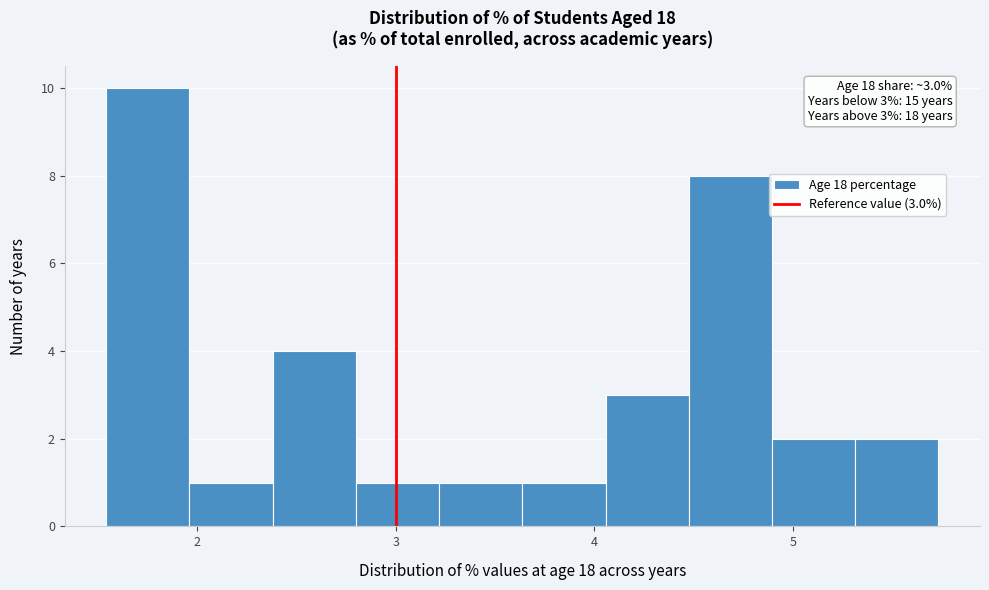

Which range on the x-axis has the tallest bar?

1.5 to 2.0